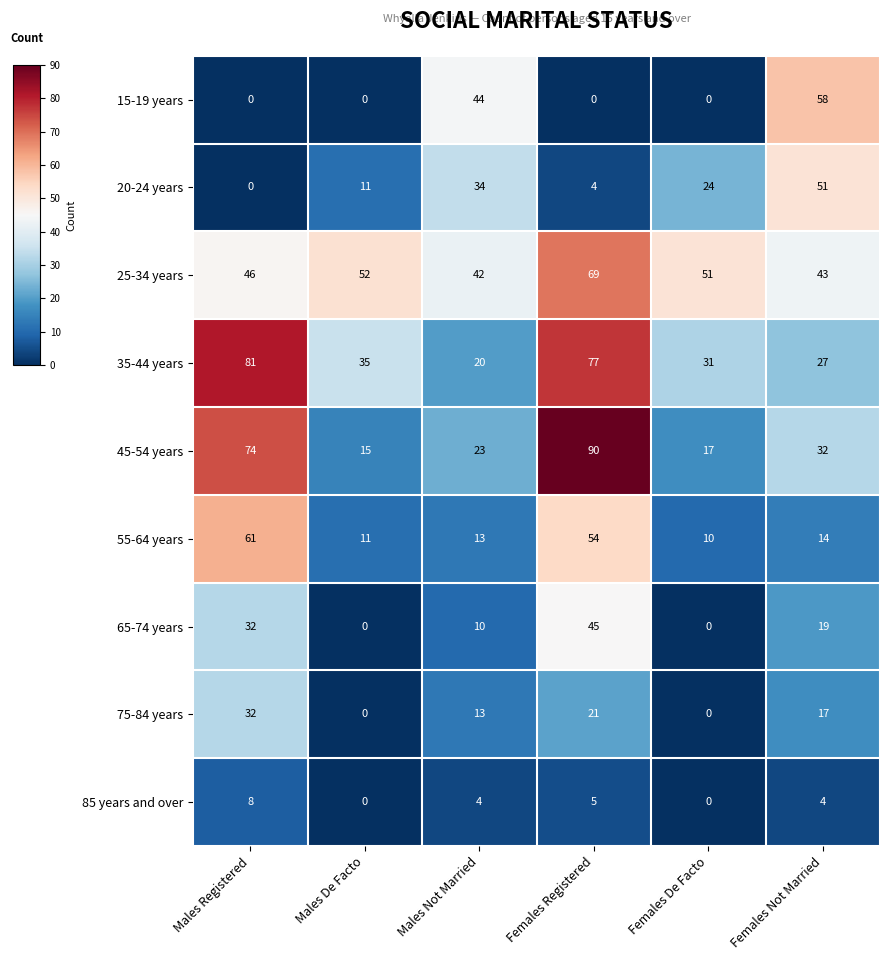

How many data points in 45-54 years are less than 32?

3